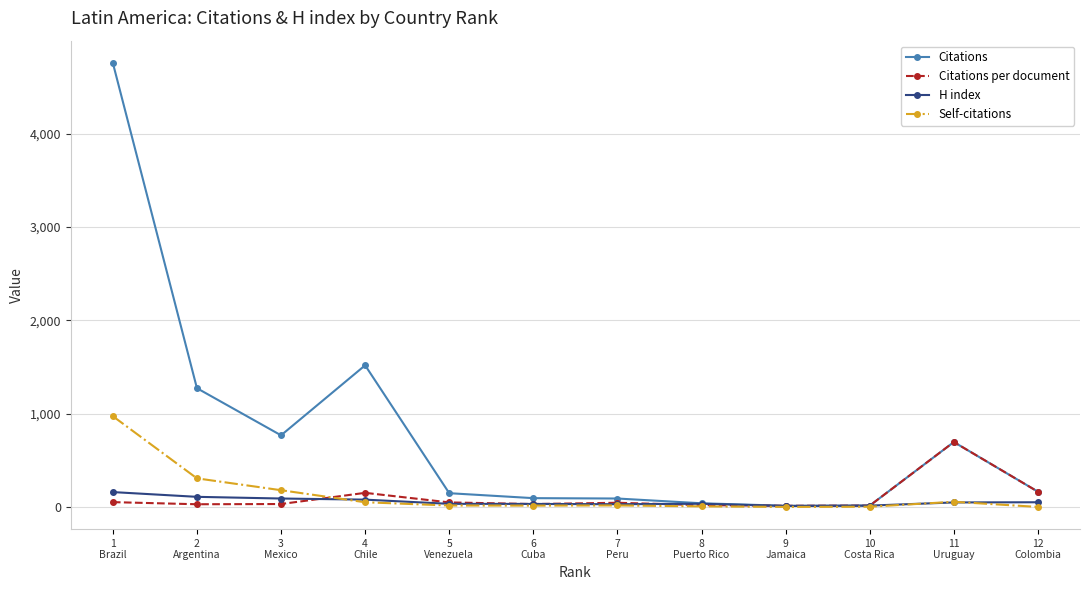

What is the lowest value of the Citations per document series?

13.0